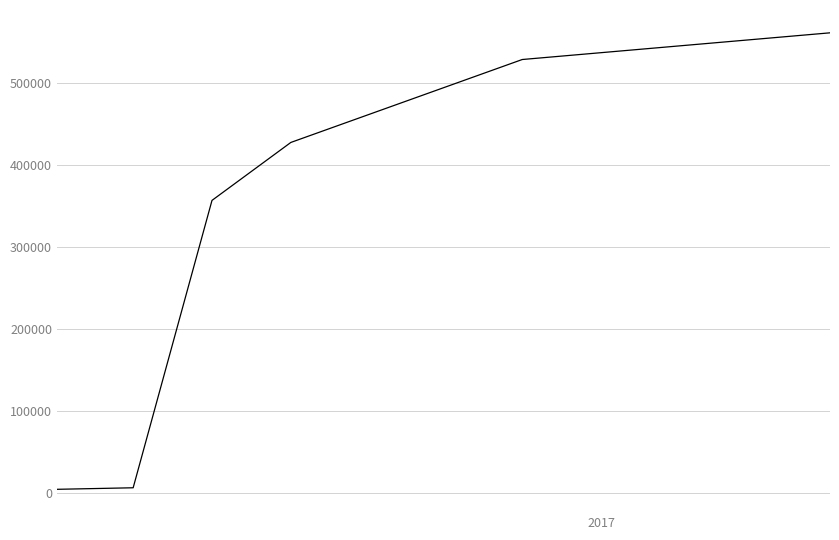

What is the difference between the maximum and minimum values?

556142.5